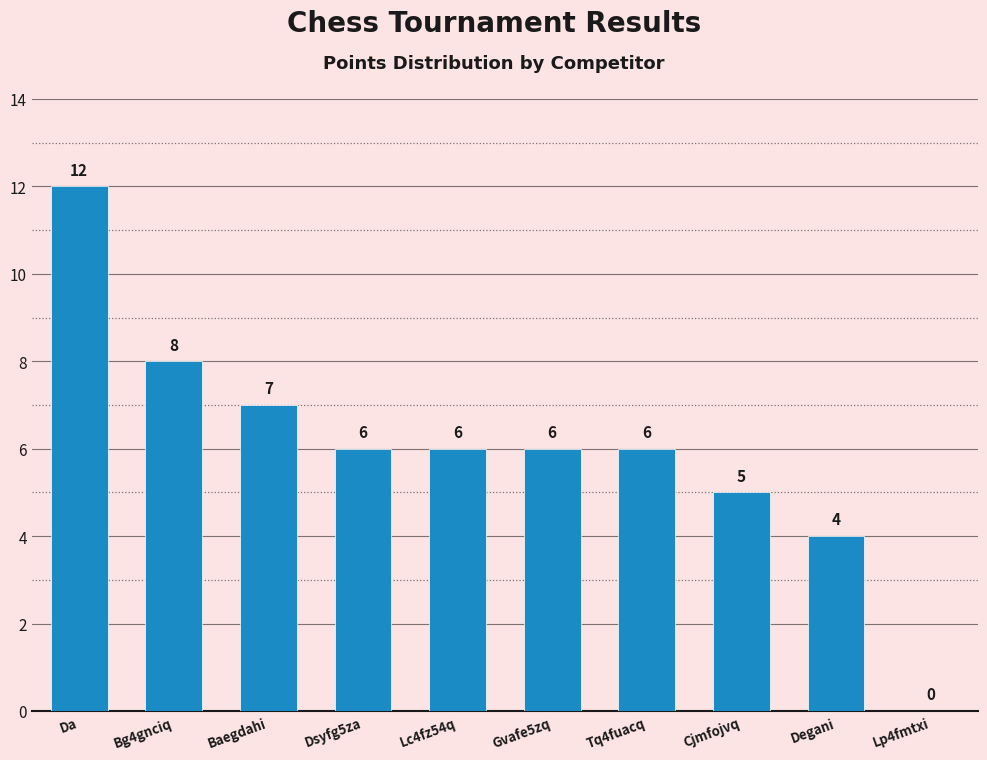

What value does the data have at Da?

12